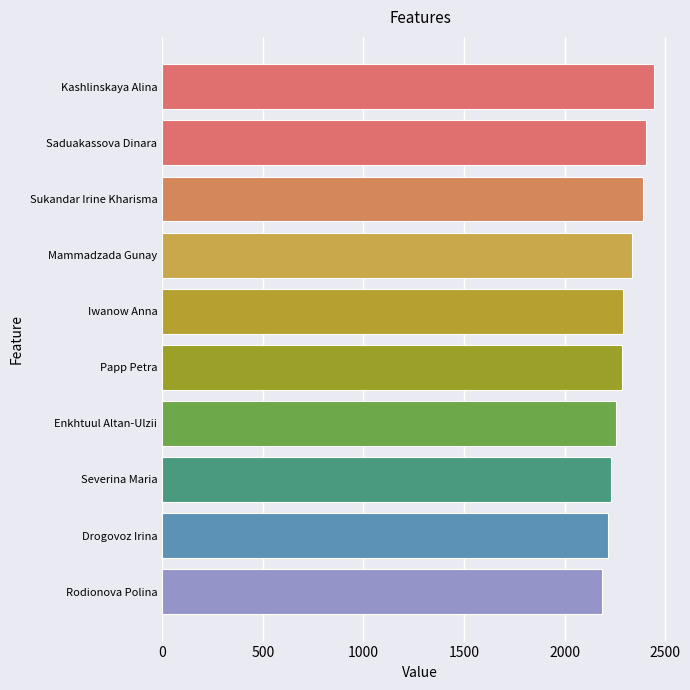

Read the value at Drogovoz Irina.

2218